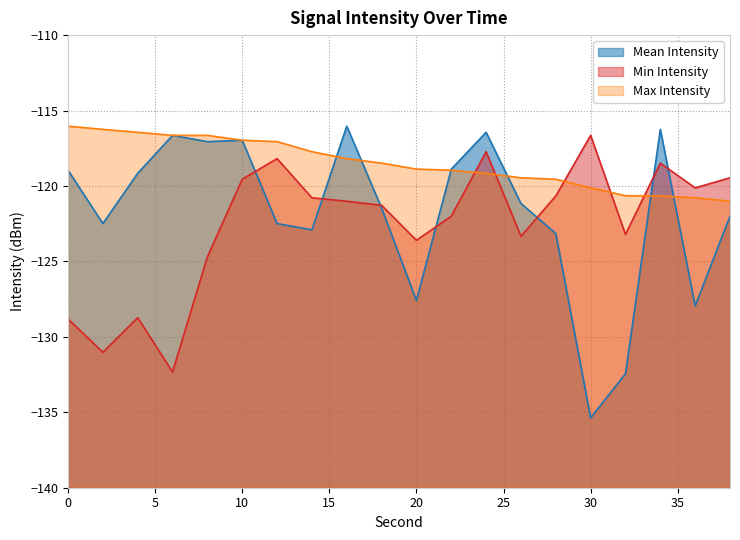

Which category has the lowest value in the Min Intensity series?

6